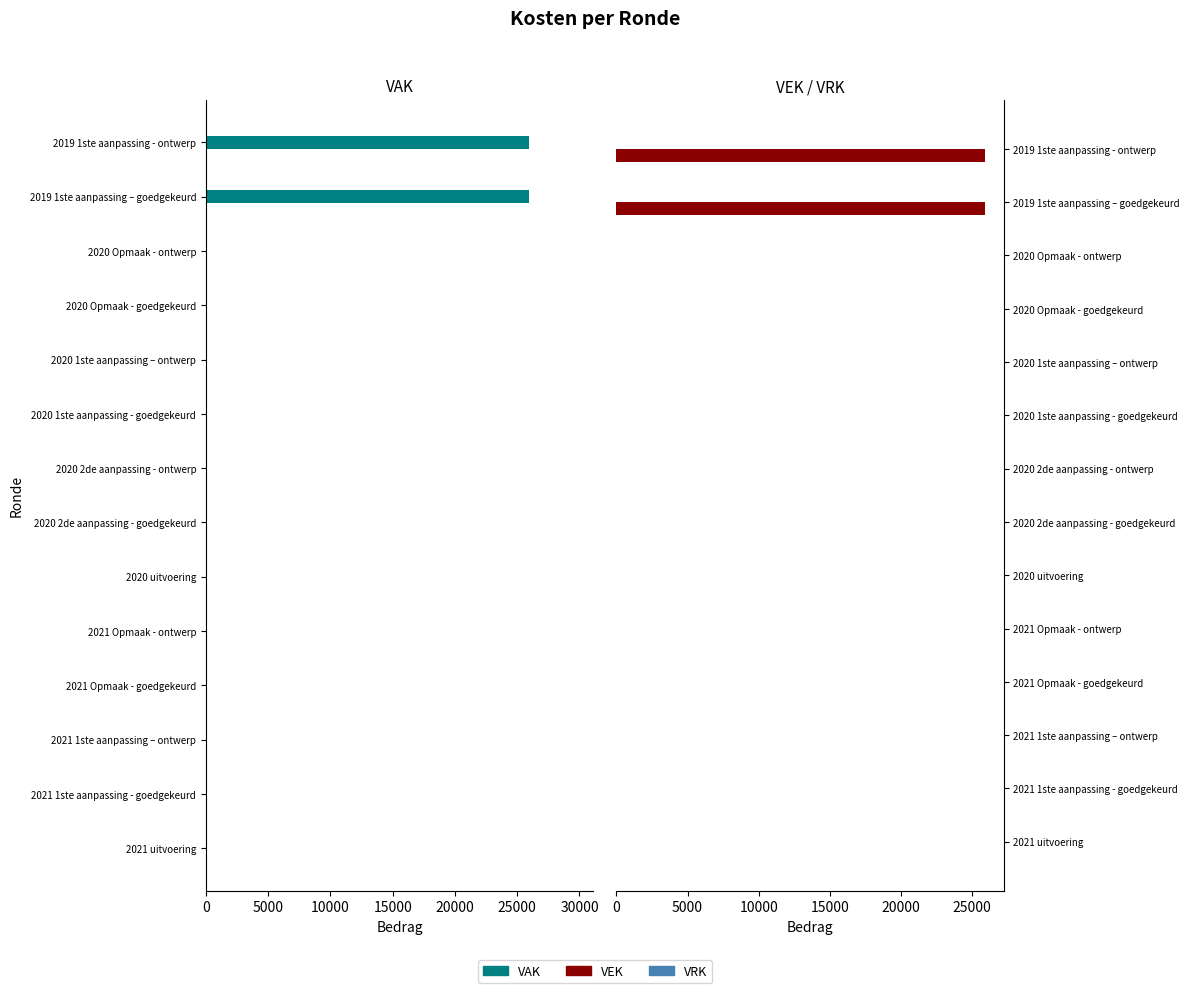

At how many categories does at least one series exceed 4398?

2